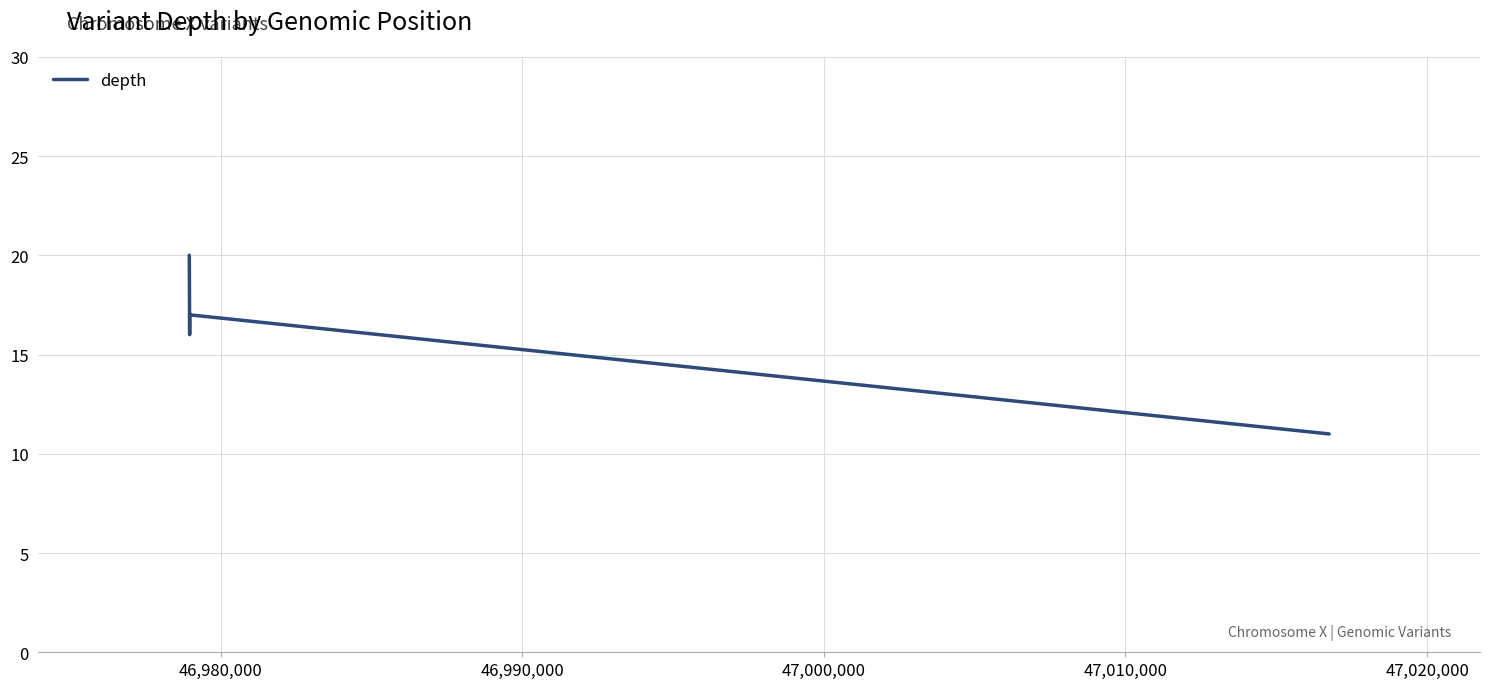

What is the difference between the second highest and minimum values?

6